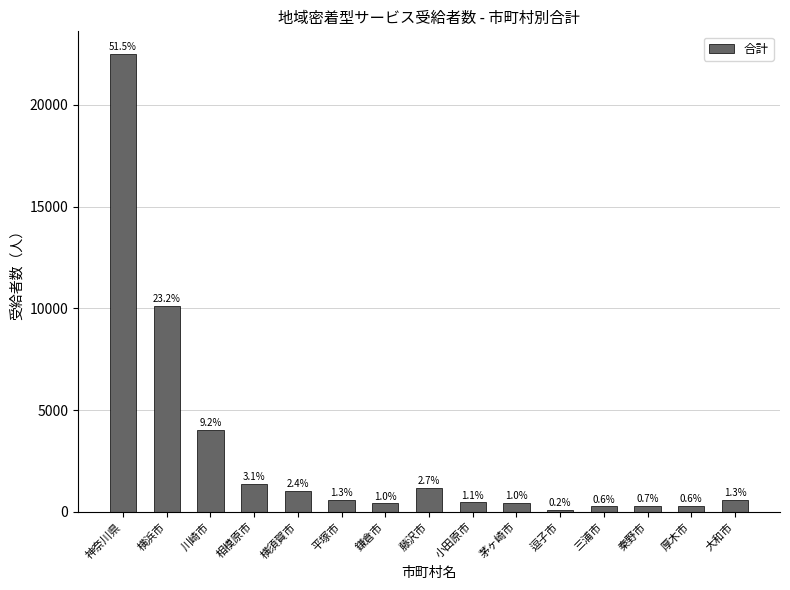

Approximately how many times larger is the value at 秦野市 compared to 川崎市?

0.1